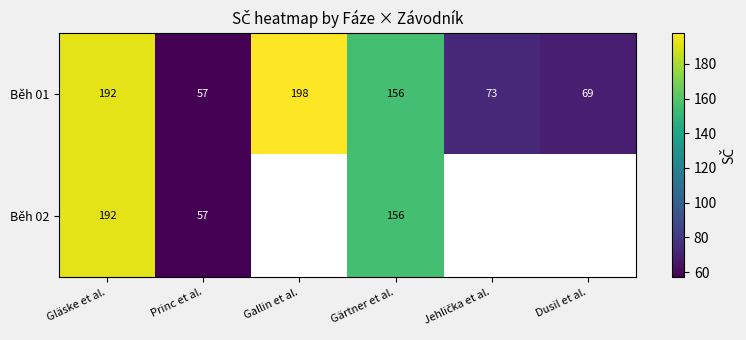

At how many categories does at least one series exceed 152?

3